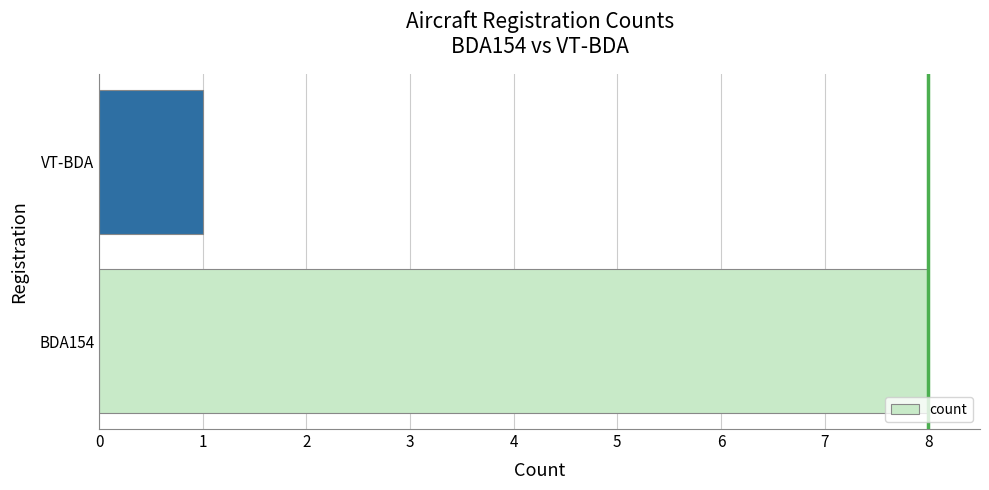

What is the smallest value displayed?

1